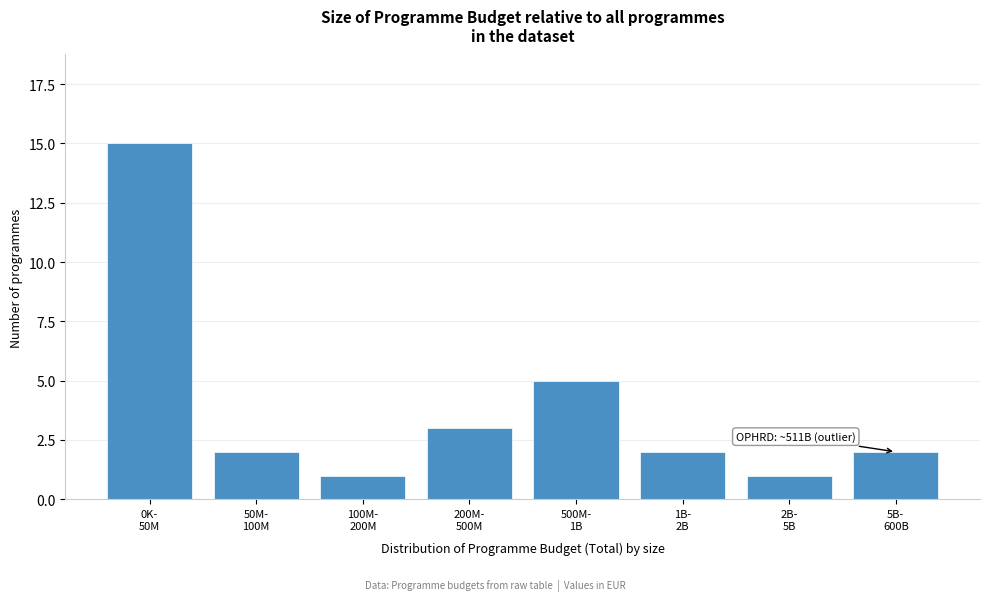

What is the value of the 4th bar from the left?

3